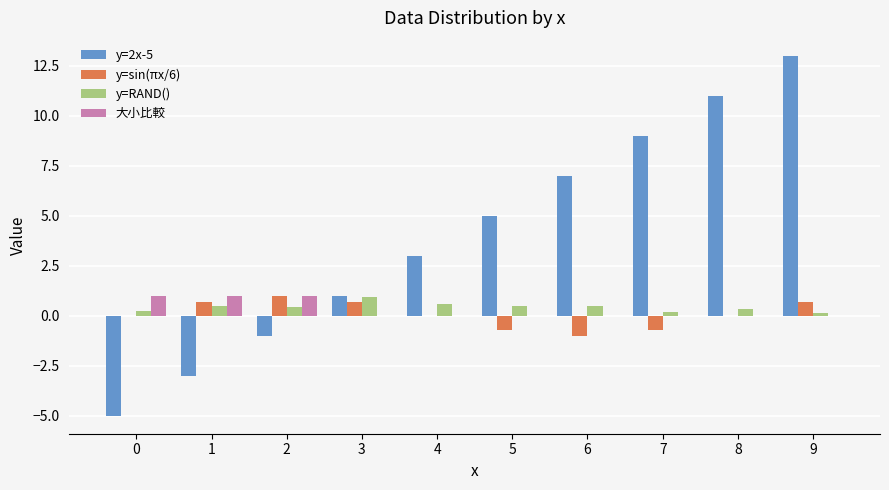

At which category does the chart reach its peak across all series?

9